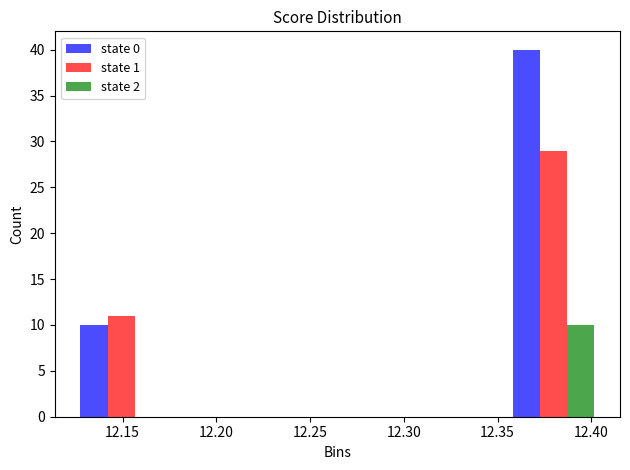

Reading left to right, transcribe this chart: for each range on the x-axis, give the height of each series' bar. Neither the bar edges nor the heights are printed on the chart, so give them approximately, as read against the axes.

12.120 to 12.180: state 0=10	state 1=11	state 2=0
12.180 to 12.235: state 0=0	state 1=0	state 2=0
12.235 to 12.295: state 0=0	state 1=0	state 2=0
12.295 to 12.350: state 0=0	state 1=0	state 2=0
12.350 to 12.410: state 0=40	state 1=29	state 2=10